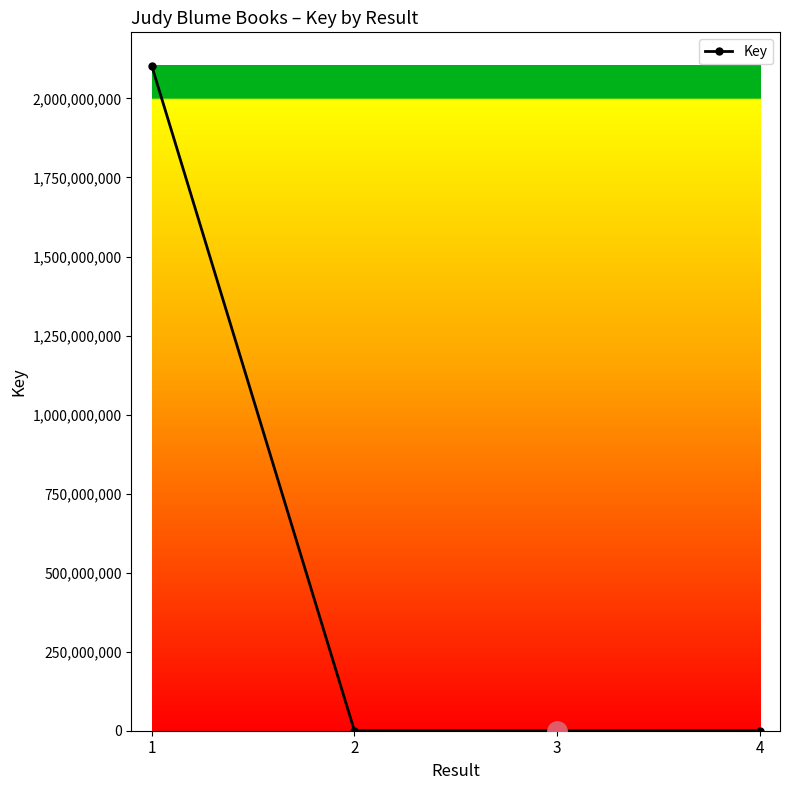

What is the difference between the maximum and minimum values?

2103952263